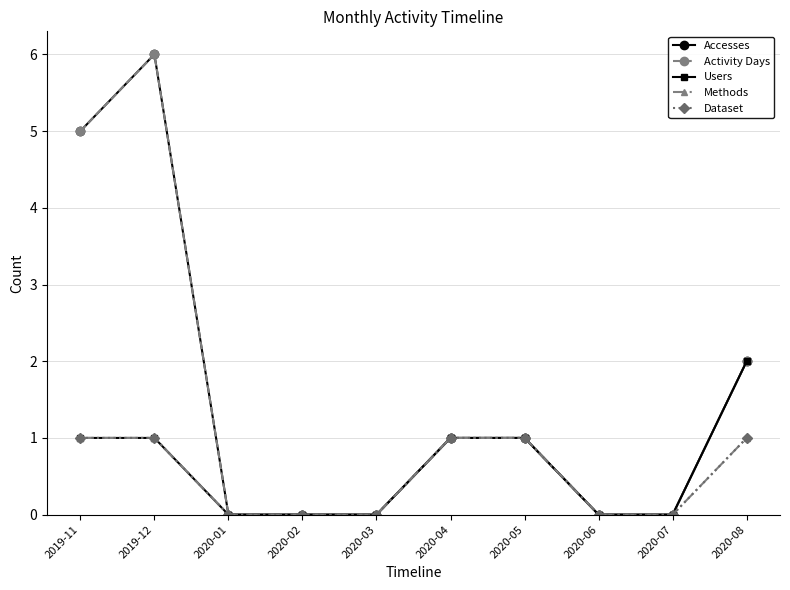

What is the maximum value for Activity Days?

6